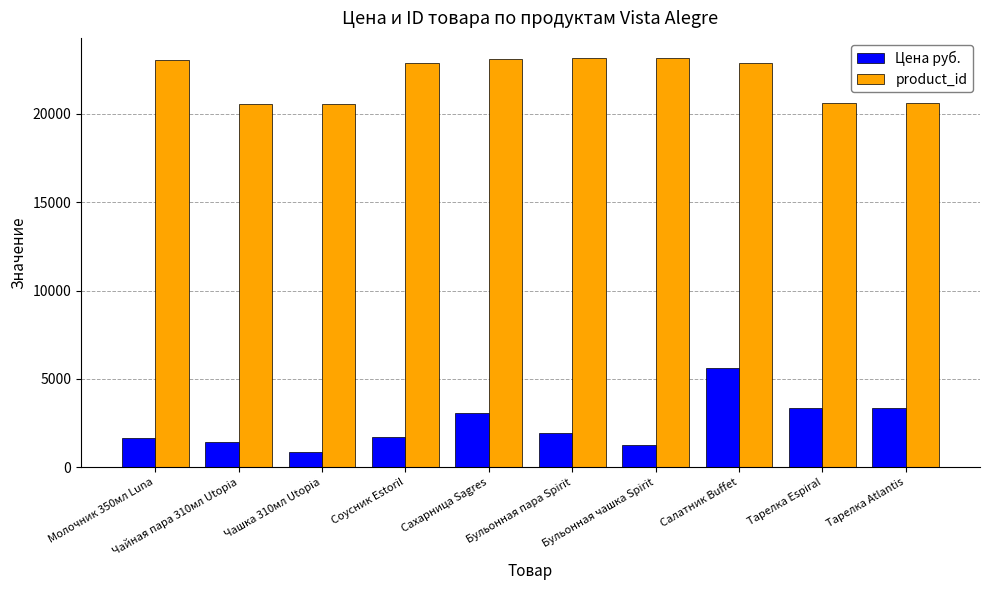

Rank the series by their maximum value, from lowest to highest.

Цена руб., product_id